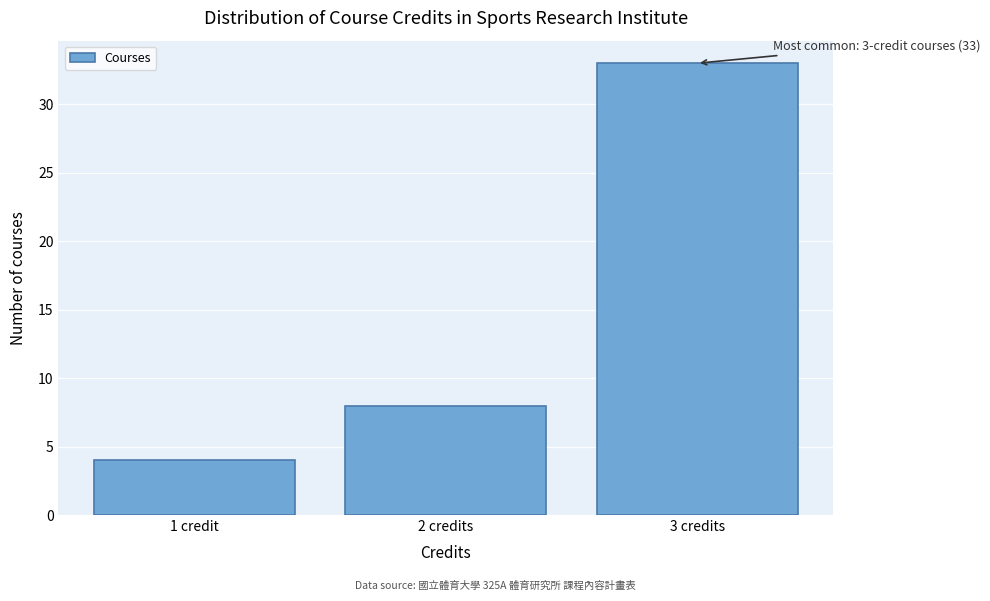

Reading right to left, list all the values displayed in this chart.

3 credits=33	2 credits=8	1 credit=4